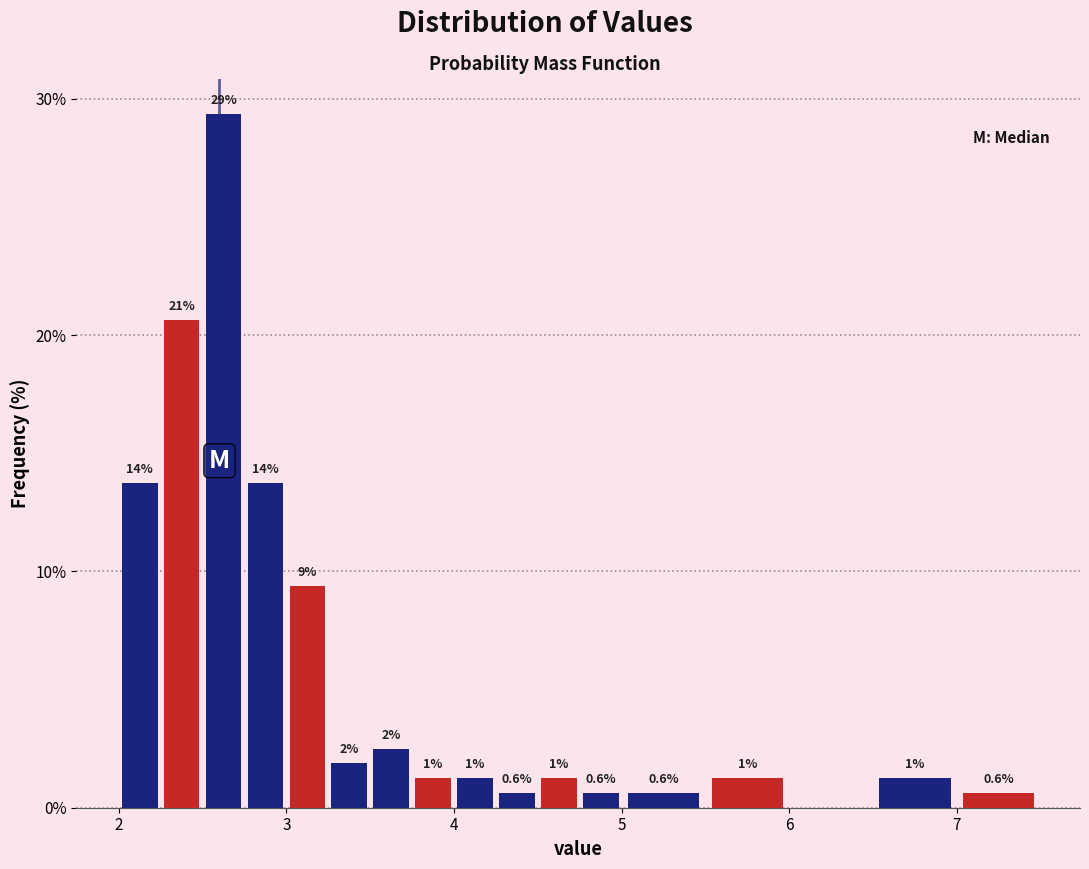

Around what value on the x-axis is the tallest bar? Give the approximate position of its centre, as read against the axis.

2.6